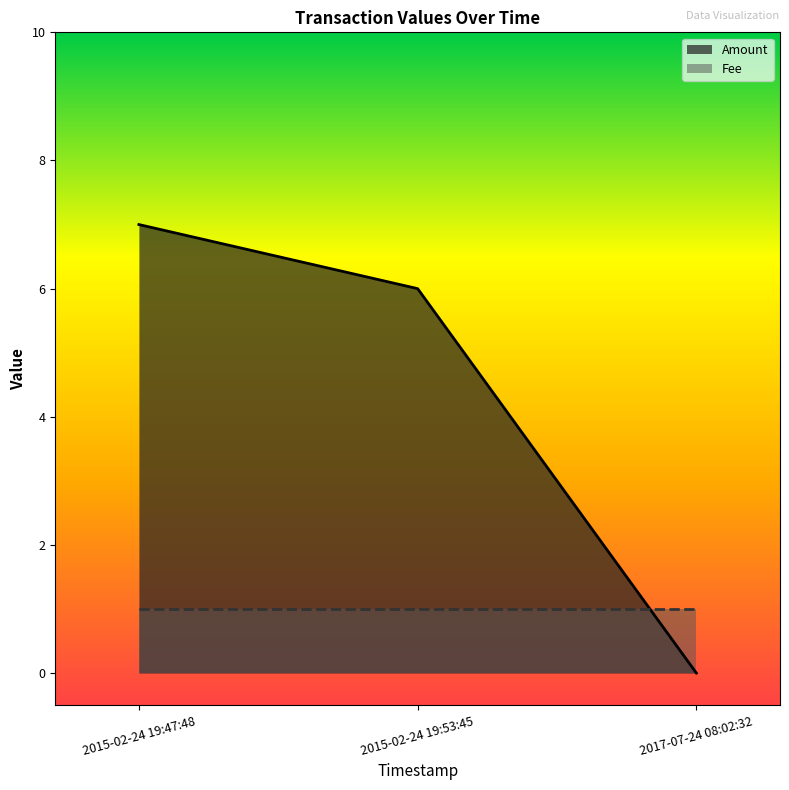

Where is Amount nearest to the value 3?

2017-07-24 08:02:32